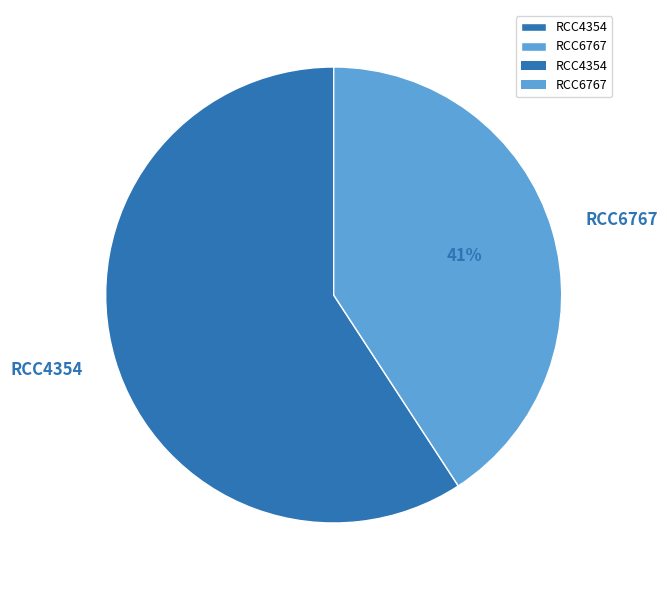

True or false: RCC6767 accounts for 41% of the total.

True